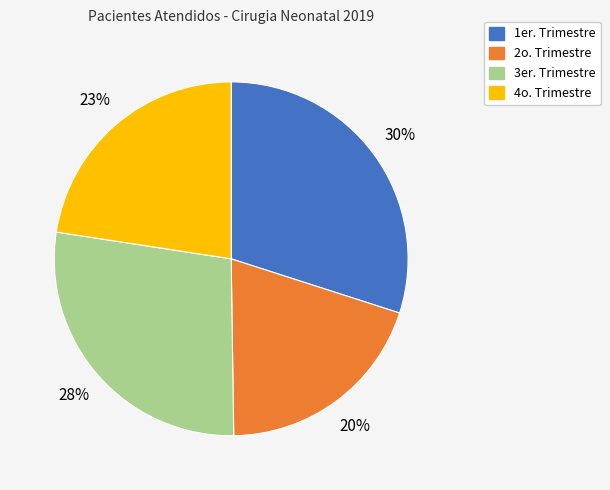

How many slices are in this pie chart?

4